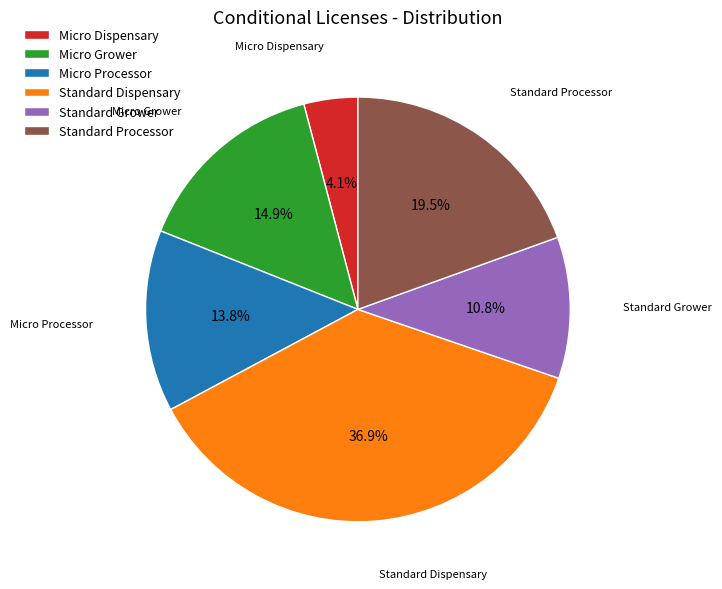

Rank the categories by value from lowest to highest.

Micro Dispensary, Standard Grower, Micro Processor, Micro Grower, Standard Processor, Standard Dispensary